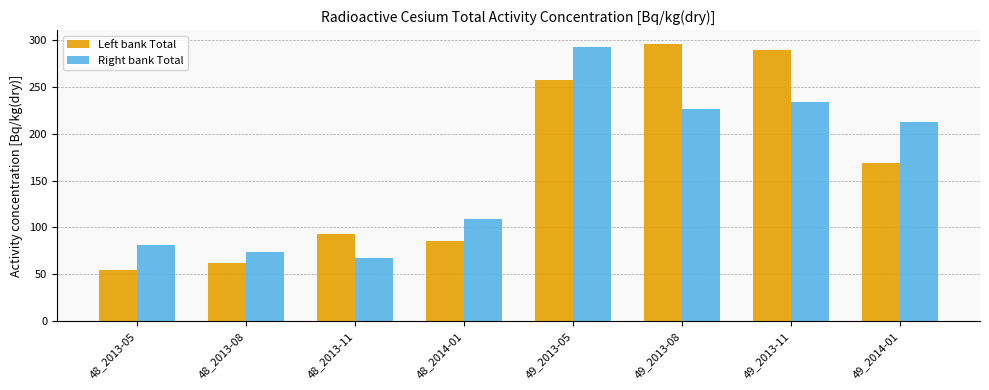

Reading right to left, extract all data points from this chart.

Left bank Total: 169	290	296	257	85	93	62	54
Right bank Total: 213	234	227	293	109	67	74	81